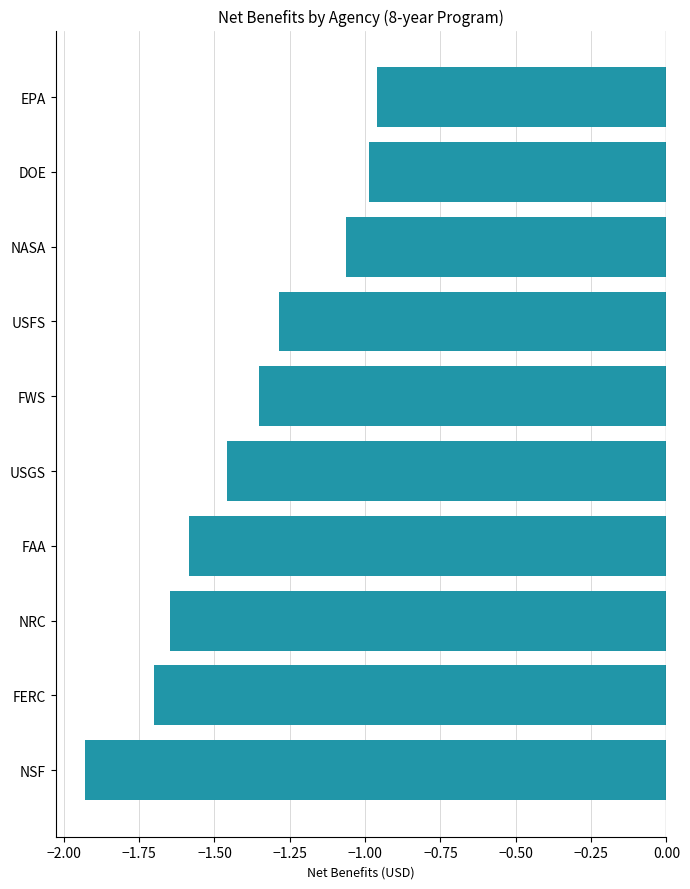

Are the bars grouped side by side (vs. stacked)?

No